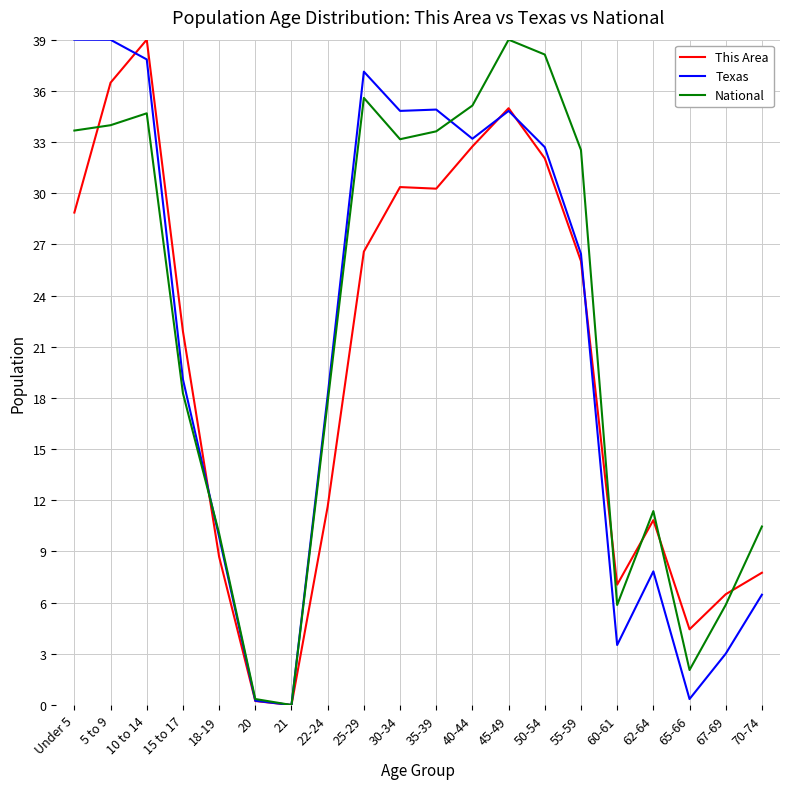

How many interior local valleys does the National series have?

4